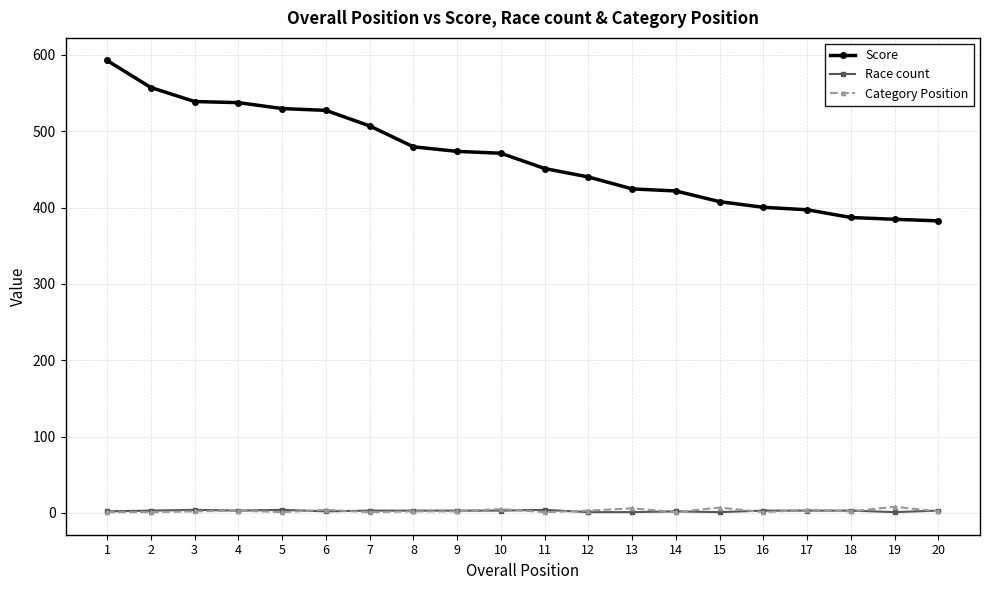

What is the difference between the second highest and second lowest values in the Score series?

172.6